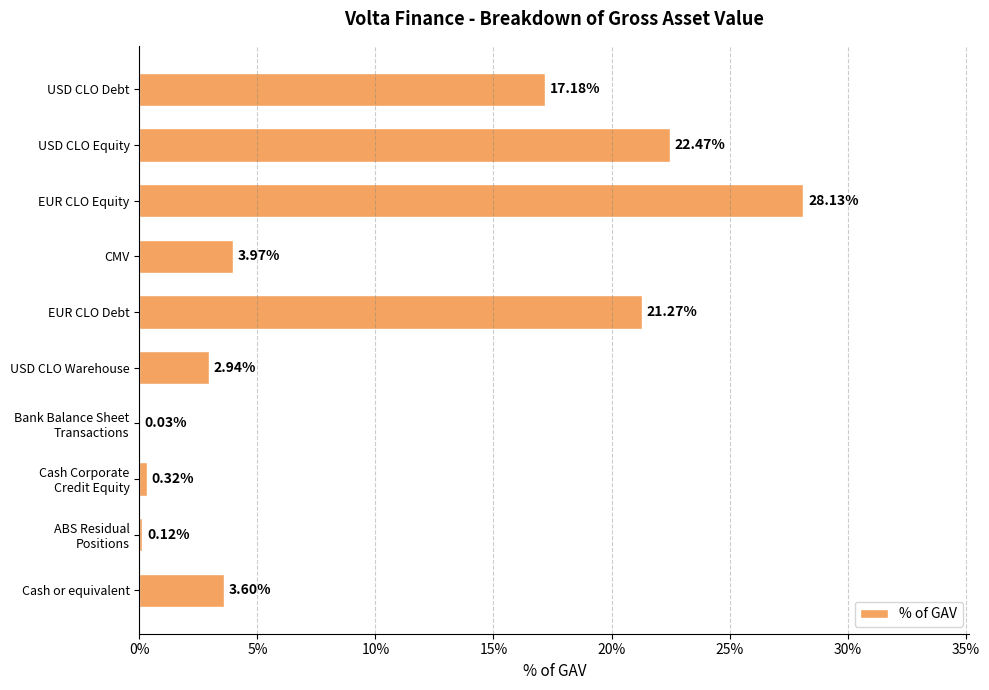

Are the bars horizontal?

Yes